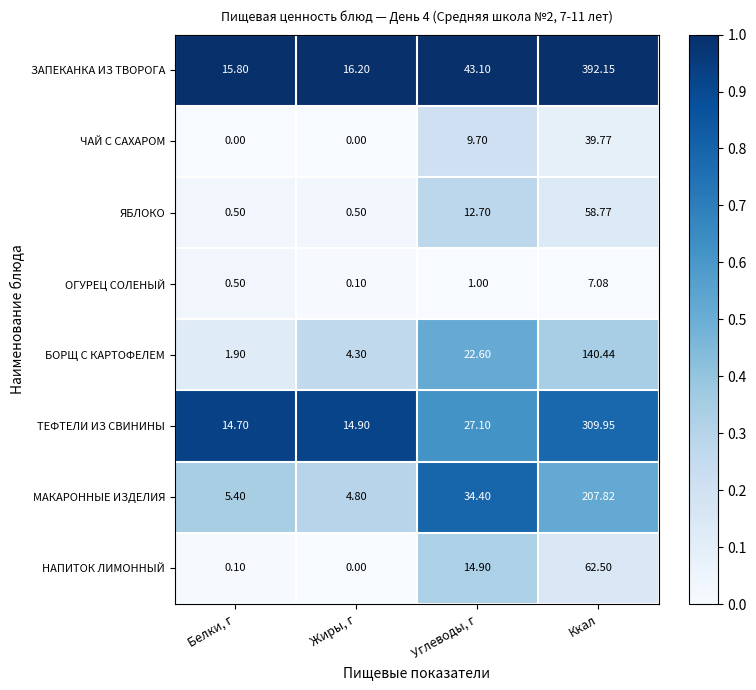

Between Жиры, г and Ккал, which series saw the biggest shift?

ЗАПЕКАНКА ИЗ ТВОРОГА